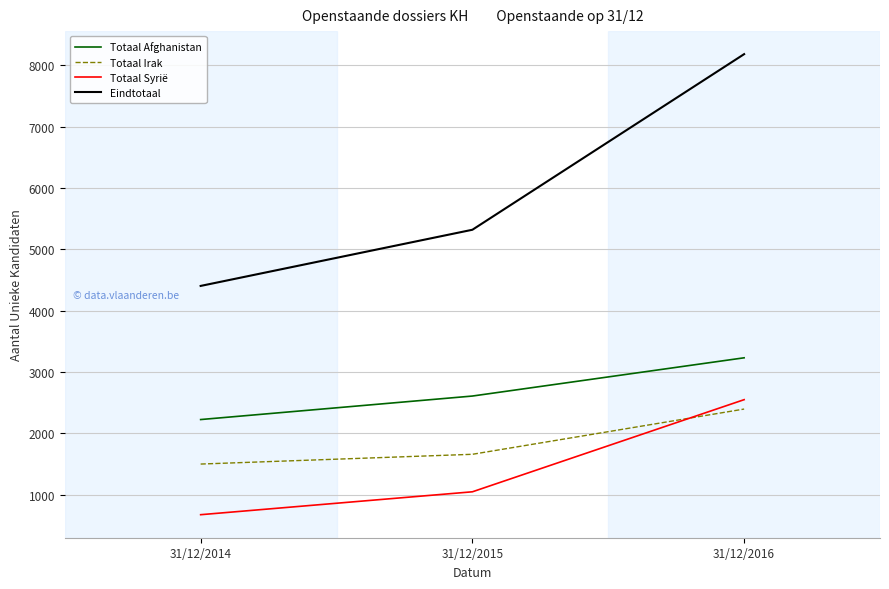

The Eindtotaal series shows 5318 at 31/12/2015. True or false?

True